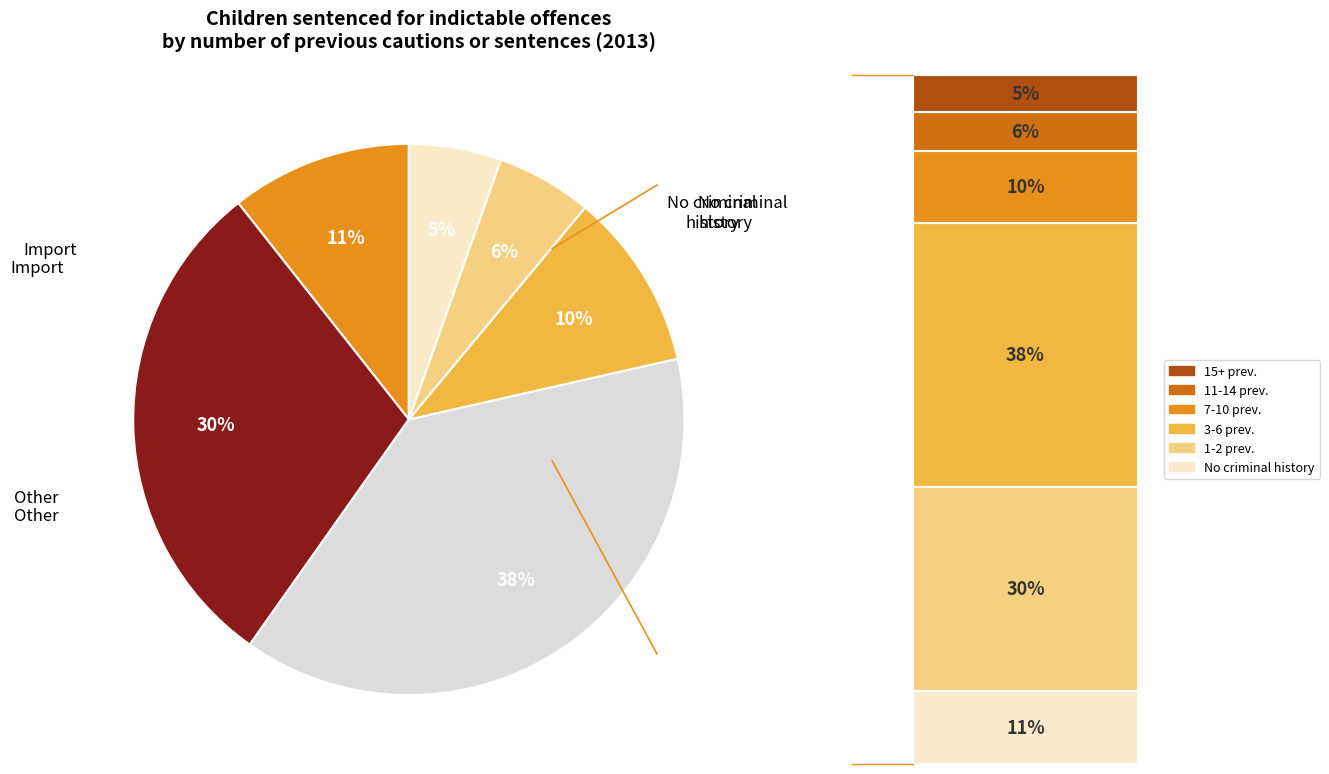

How many slices are in this pie chart?

6